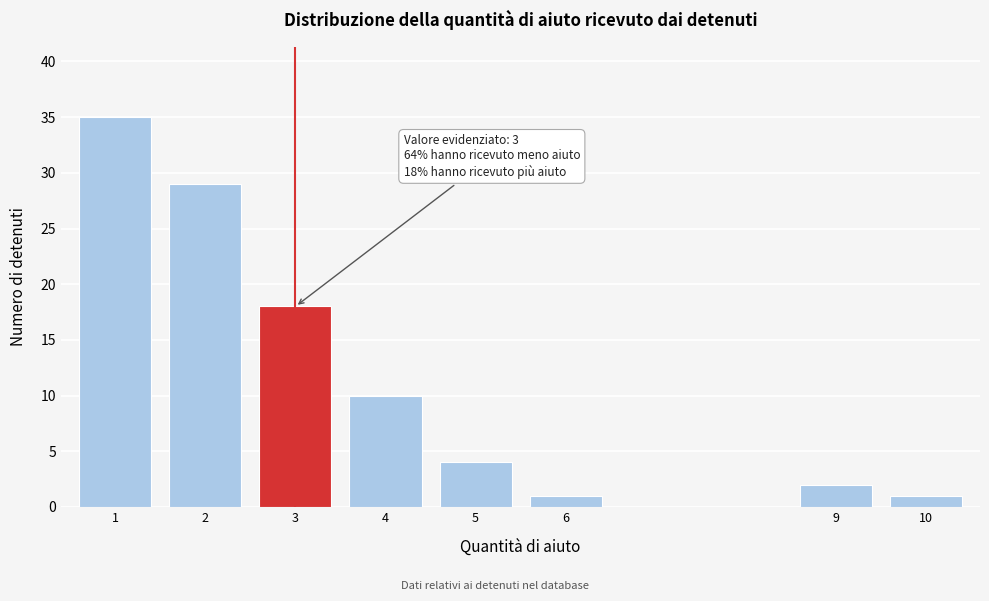

Reading left to right, transcribe all the data shown in this chart.

1=35	2=29	3=18	4=10	5=4	6=1	9=2	10=1